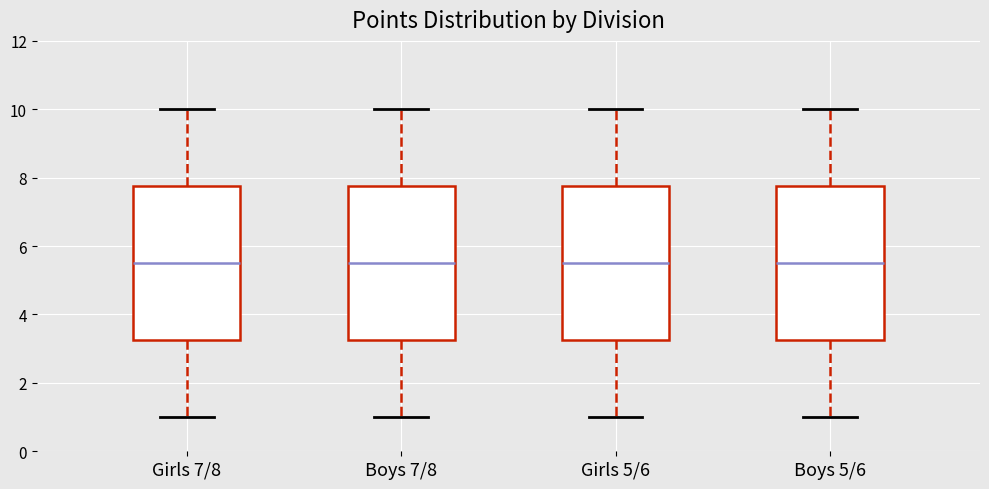

Reading left to right, read every box against the y-axis: the position of its median line, the range the box covers, and the ends of its whiskers. The values are not printed on the chart, so give them approximately, as read against the axis.

Girls 7/8: median 5.6, box 3.2 to 7.8, whiskers 1.0 to 10.0
Boys 7/8: median 5.6, box 3.2 to 7.8, whiskers 1.0 to 10.0
Girls 5/6: median 5.6, box 3.2 to 7.8, whiskers 1.0 to 10.0
Boys 5/6: median 5.6, box 3.2 to 7.8, whiskers 1.0 to 10.0